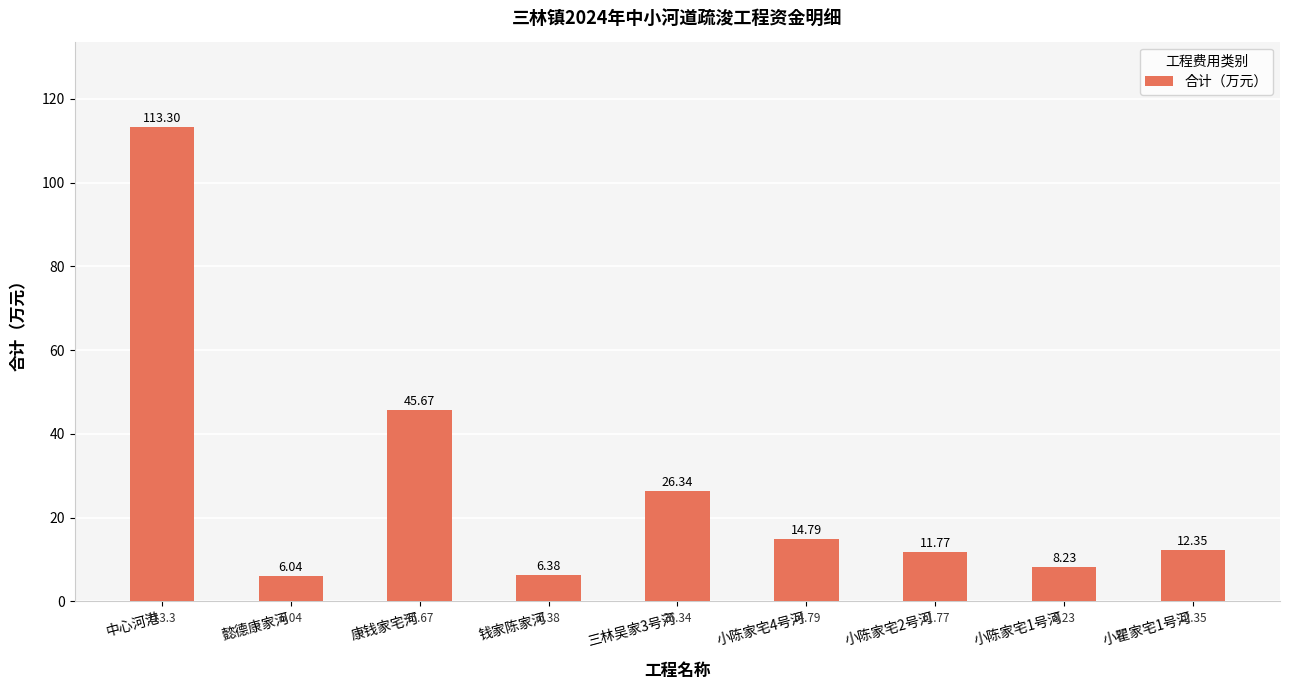

What is the approximate value at 小陈家宅2号河?

11.8